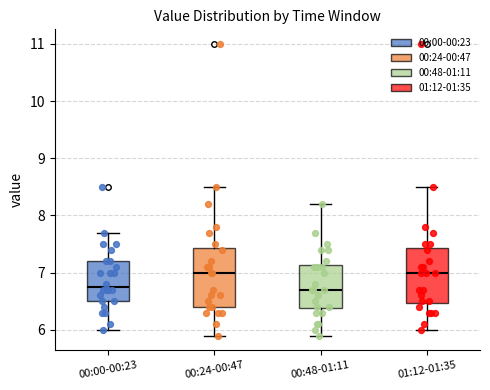

Where does the lower whisker of the box for 00:00-00:23 end on the y-axis? The values are not printed on the chart, so give them approximately, as read against the axis.

6.0